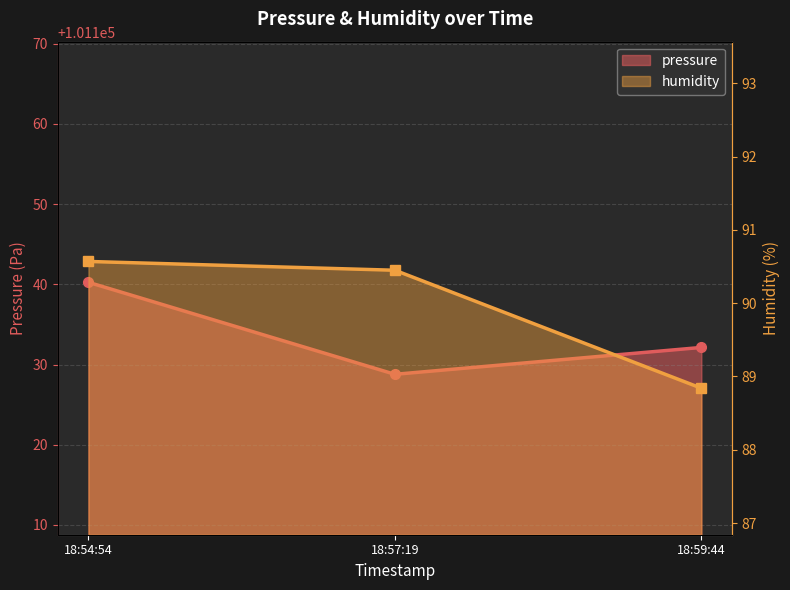

What position from the left is 18:54:54?

1